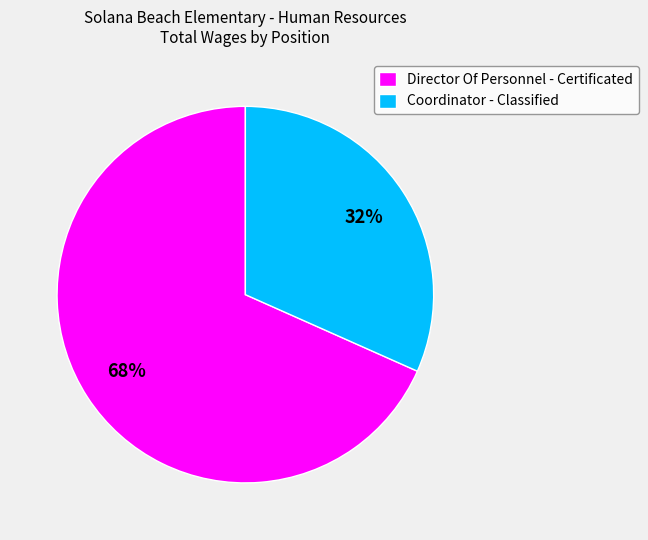

To the nearest percent, what portion does Director Of Personnel - Certificated represent?

68%